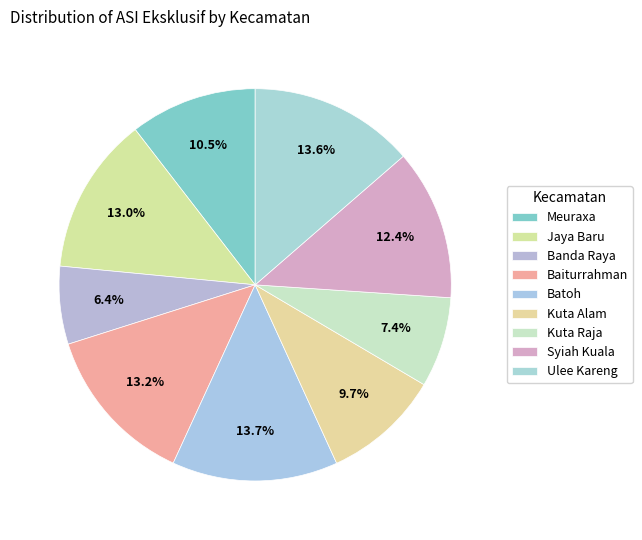

The Banda Raya slice represents 6% of the pie. True or false?

True